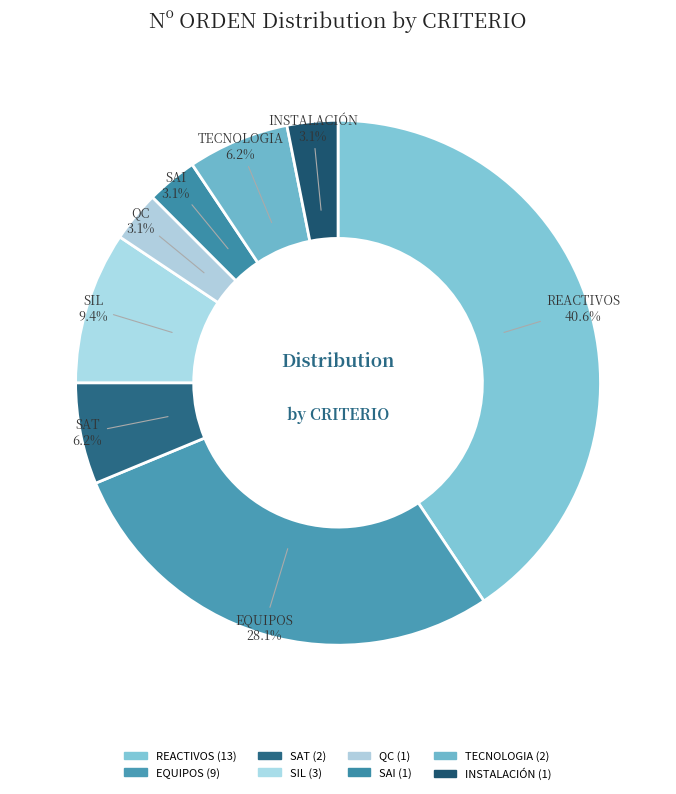

Count the number of slices in the pie.

8